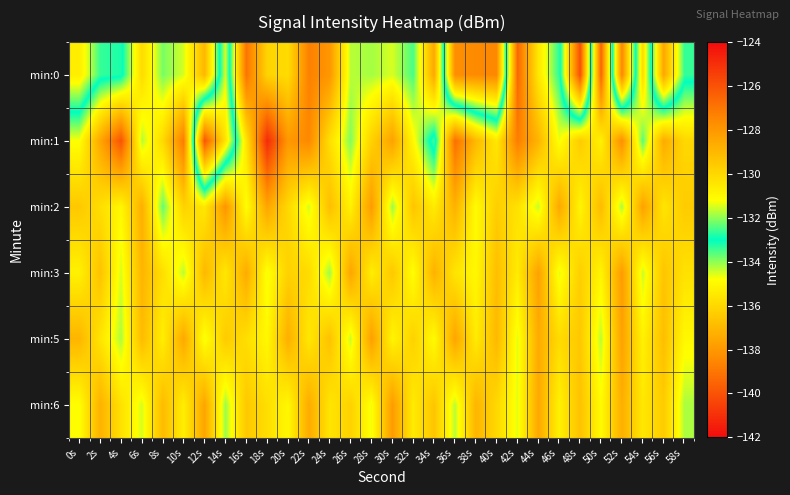

What is the spread (max minus min) of values at 14s?

7.7